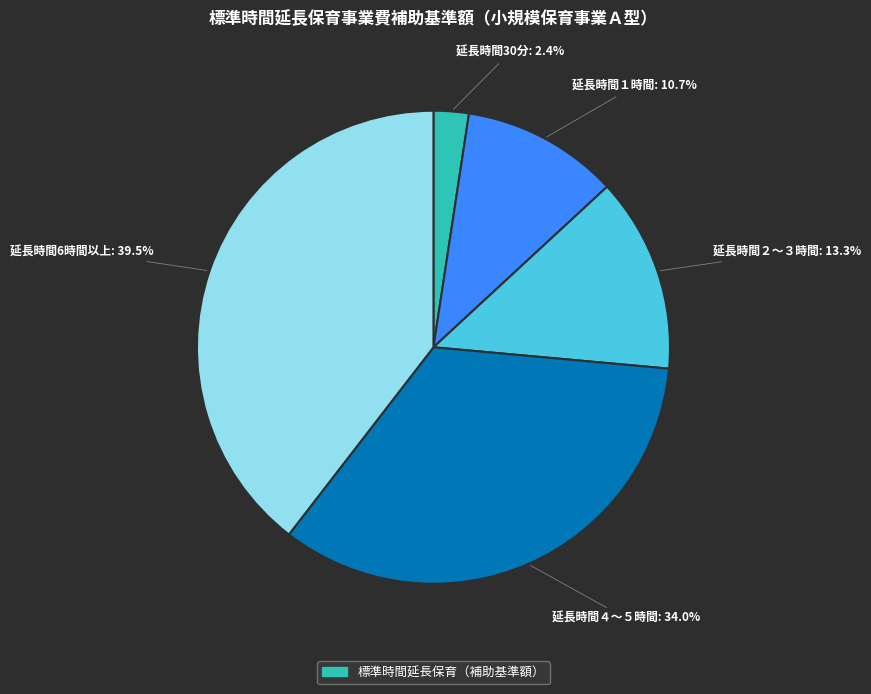

Does any single category account for the majority?

No